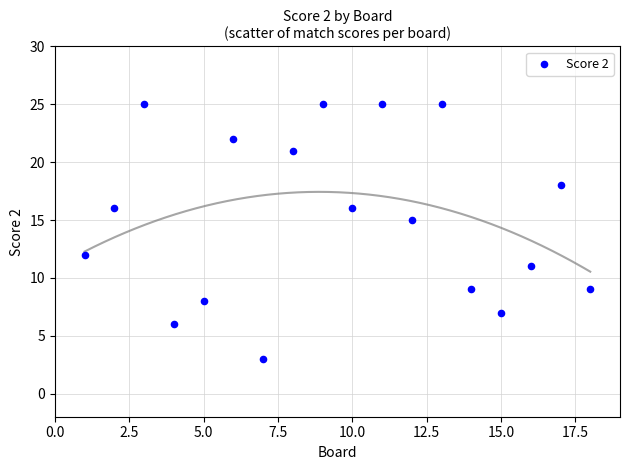

What Y value in the scatter plot is closest to 14?

15